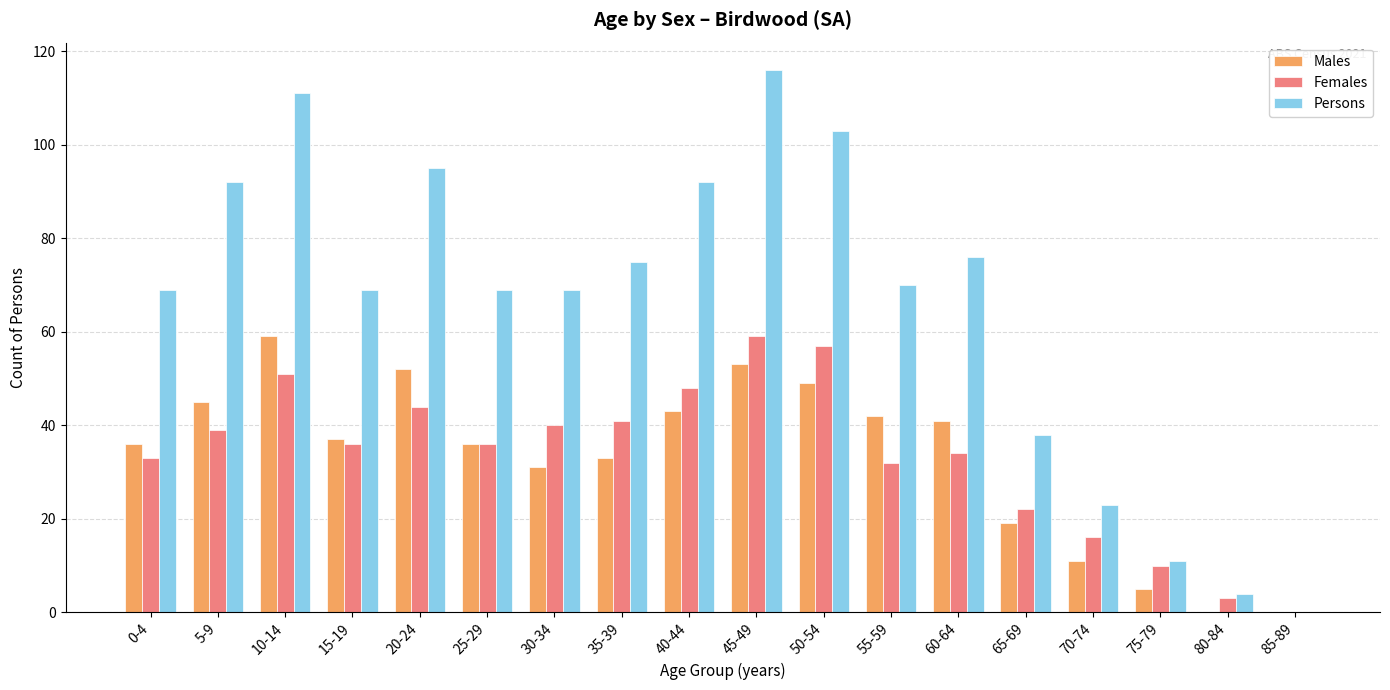

Does the chart contain stacked bars?

No